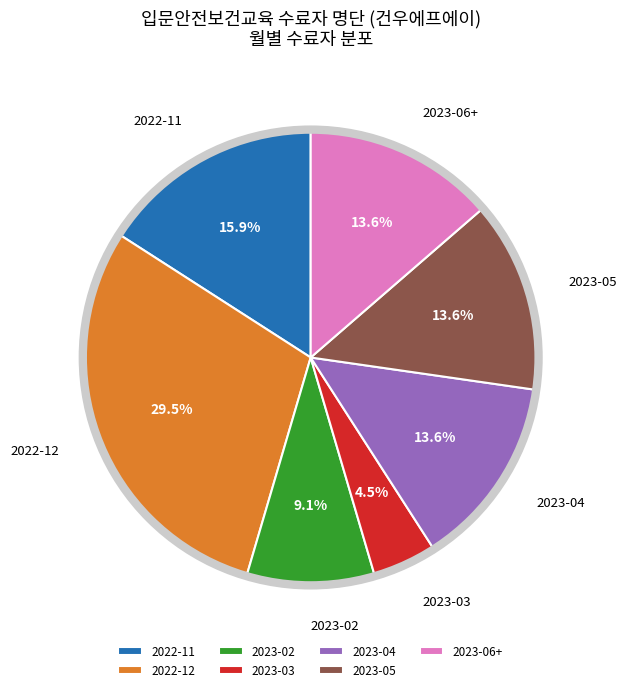

Is there a majority slice in this chart?

No